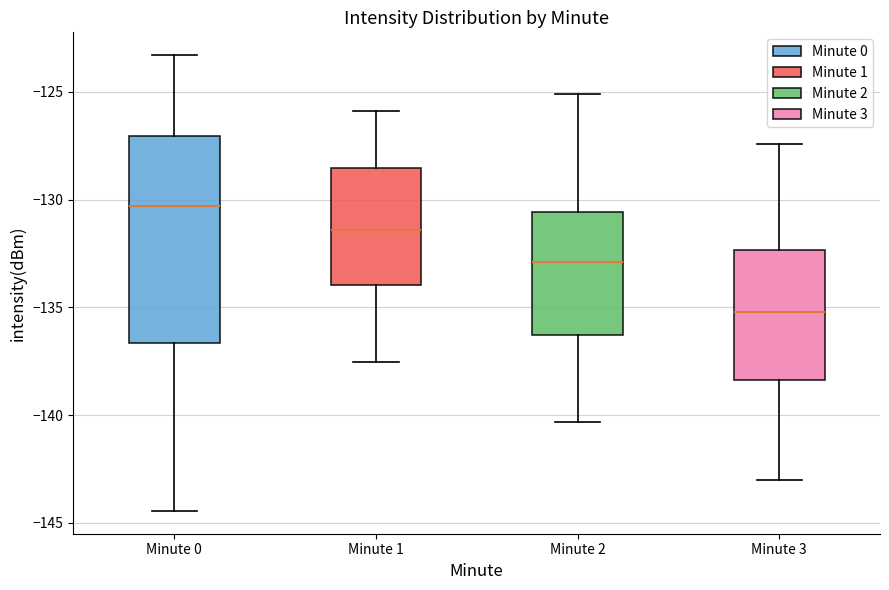

Where does the upper whisker of the box for Minute 2 end on the y-axis? The values are not printed on the chart, so give them approximately, as read against the axis.

-125.0